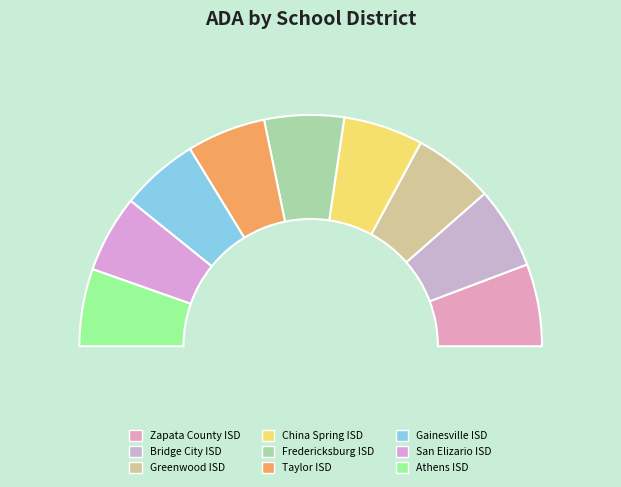

Does Gainesville ISD account for over 50% of the chart?

No